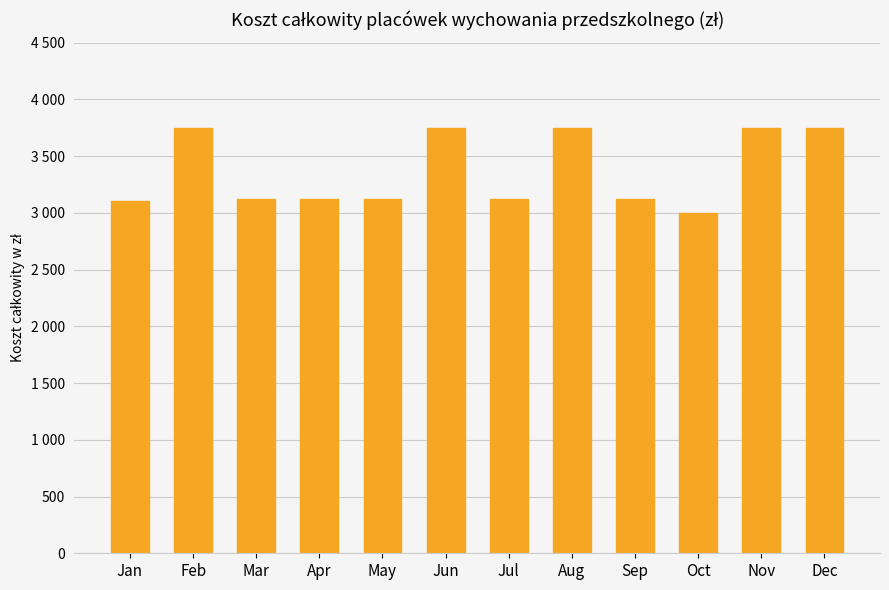

Does the chart contain any negative values?

No